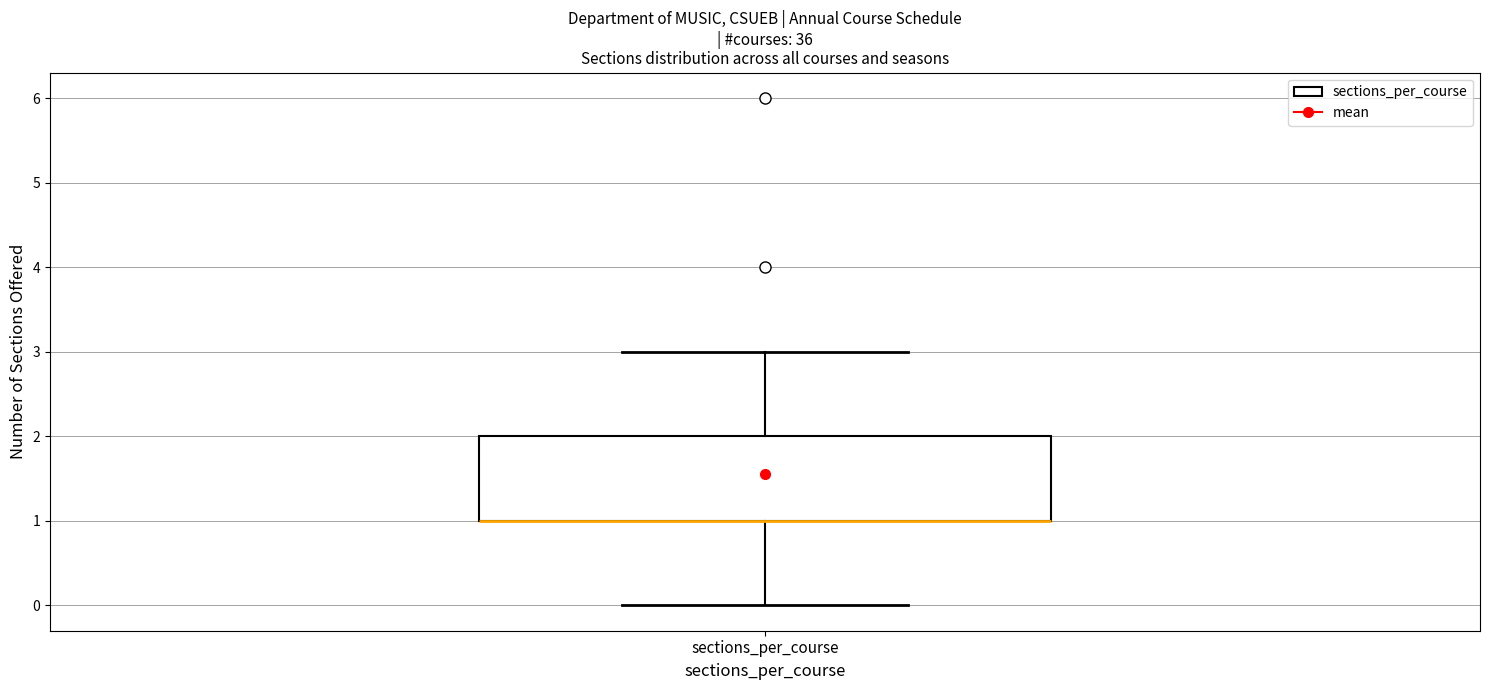

Where is the lower edge of the box for sections_per_course on the y-axis? The values are not printed on the chart, so give them approximately, as read against the axis.

1